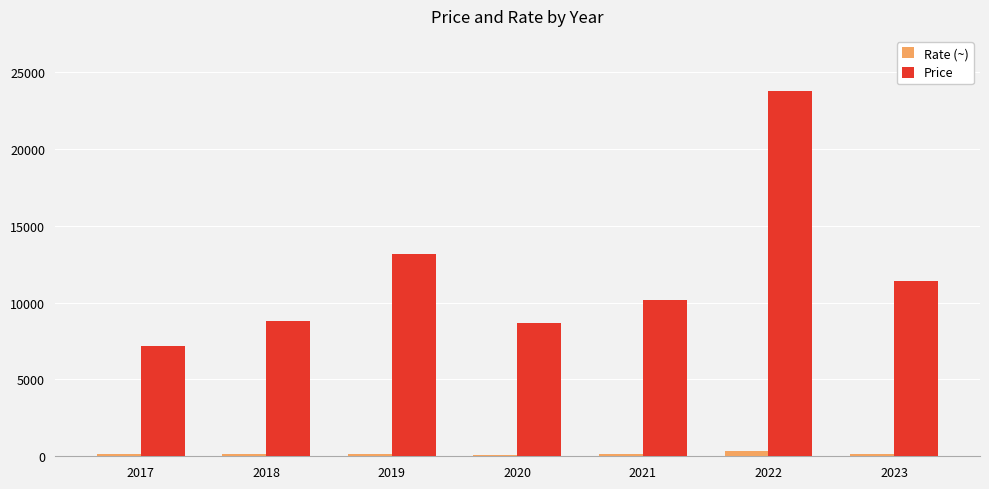

What is the difference between the Rate (~) values at 2019 and 2020?

77.6